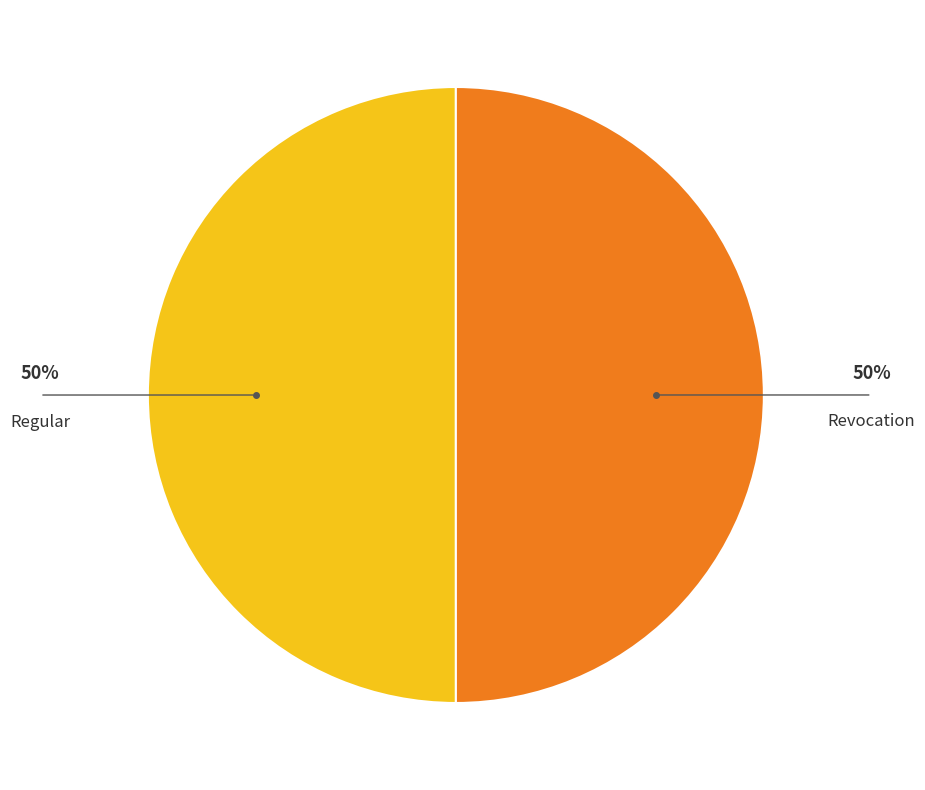

What is the ratio of the value at Revocation to the value at Regular?

1.0